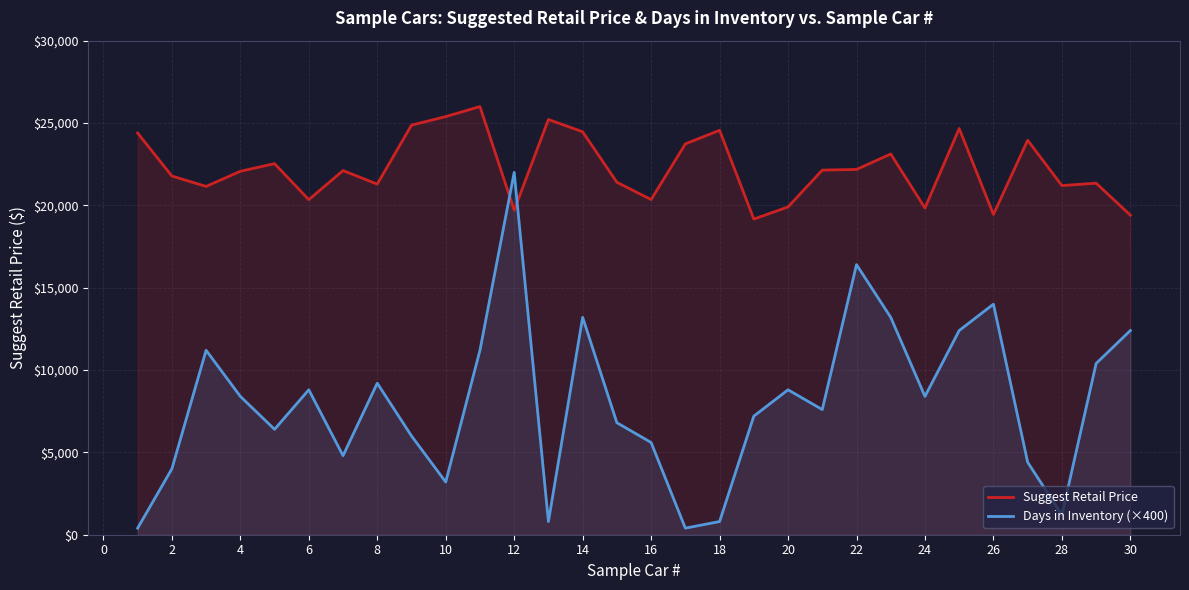

What is the difference between the highest and lowest values at 20?

11103